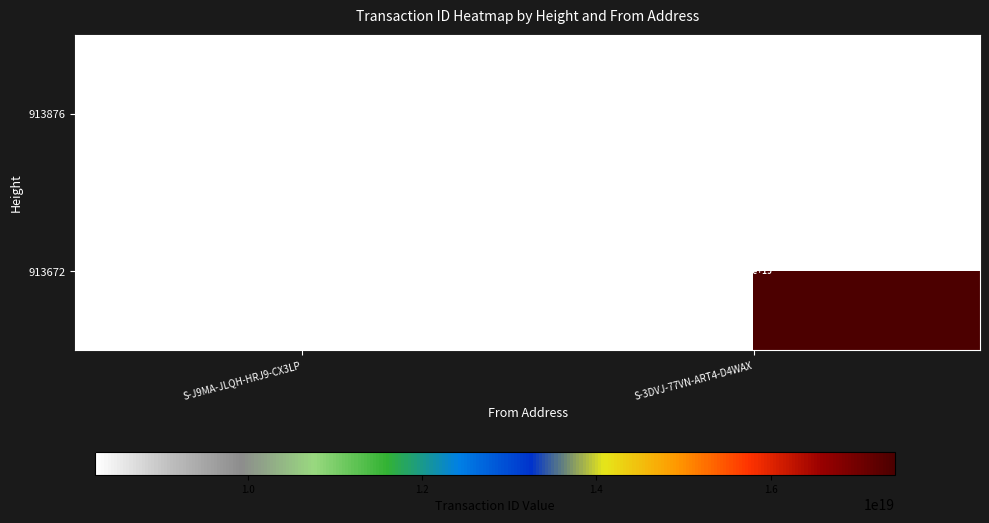

The value of 913876 at S-J9MA-JLQH-HRJ9-CX3LP is 8250000000000000000. True or false?

True